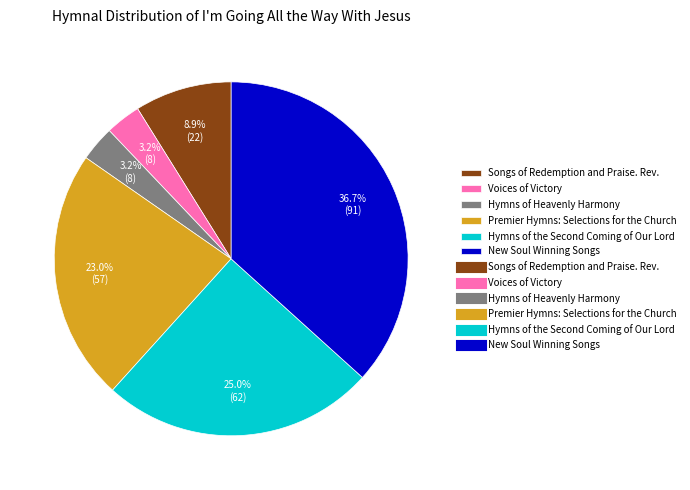

Does any single category account for the majority?

No